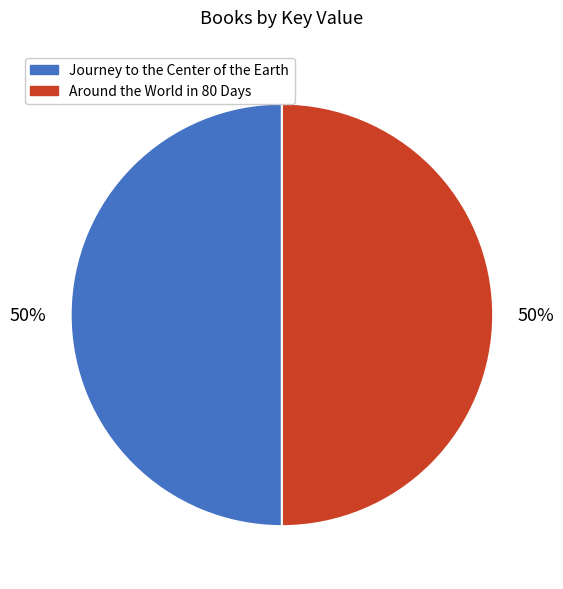

The Around the World in 80 Days slice represents 44% of the pie. True or false?

False